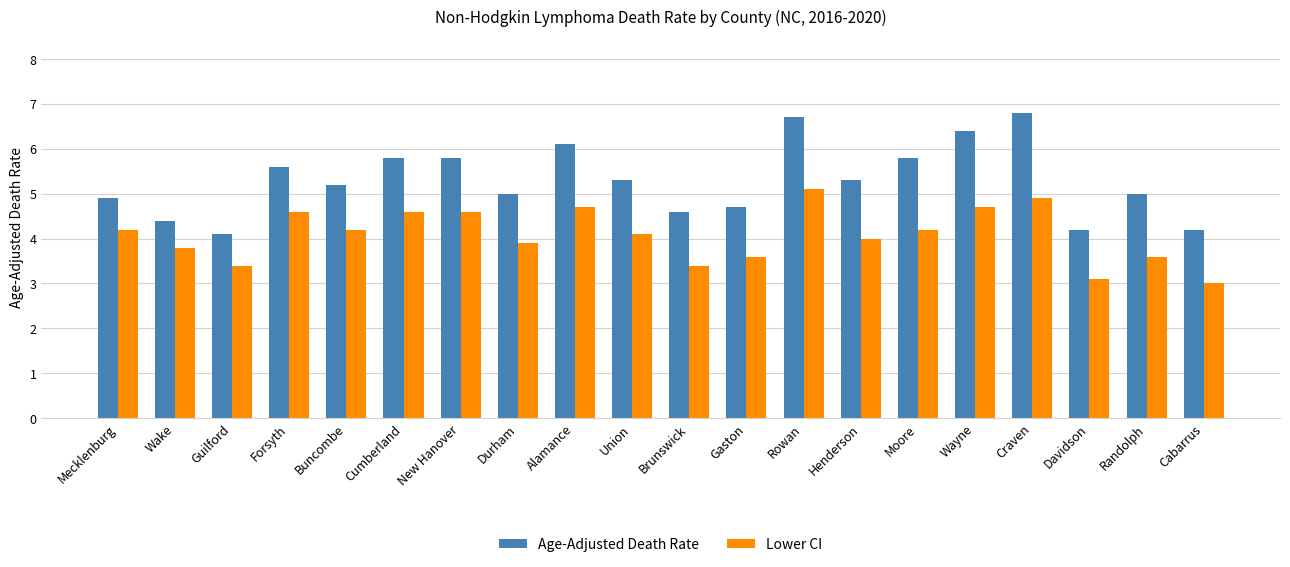

Does the chart contain stacked bars?

No